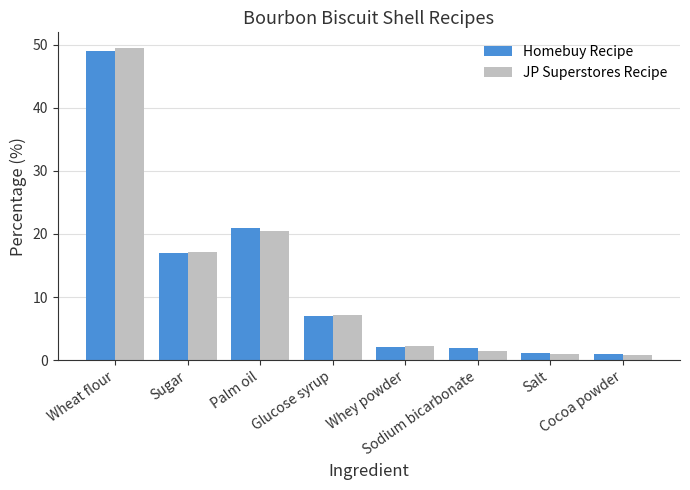

What is the difference between the second highest and second lowest values in the JP Superstores Recipe series?

19.5